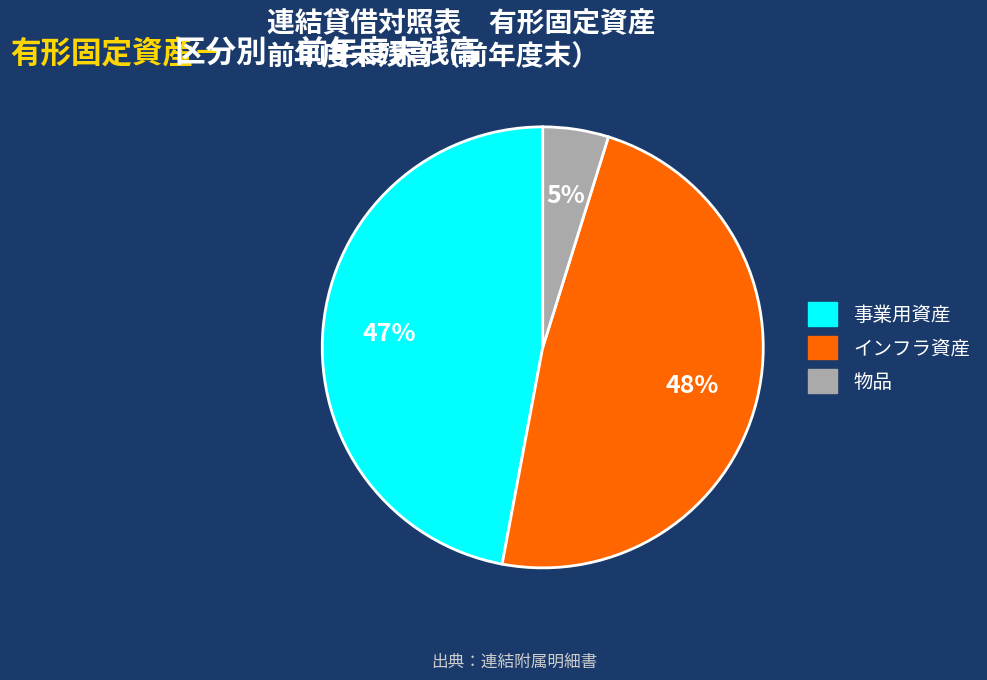

What is the largest slice in the pie chart?

インフラ資産